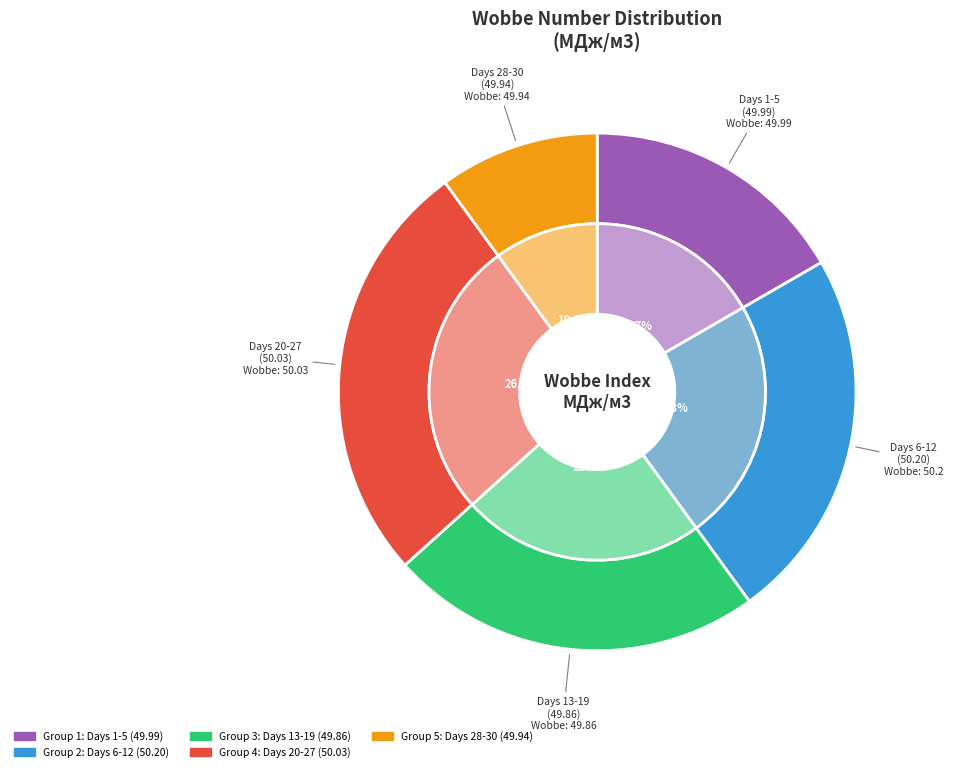

Is there a majority slice in this chart?

No